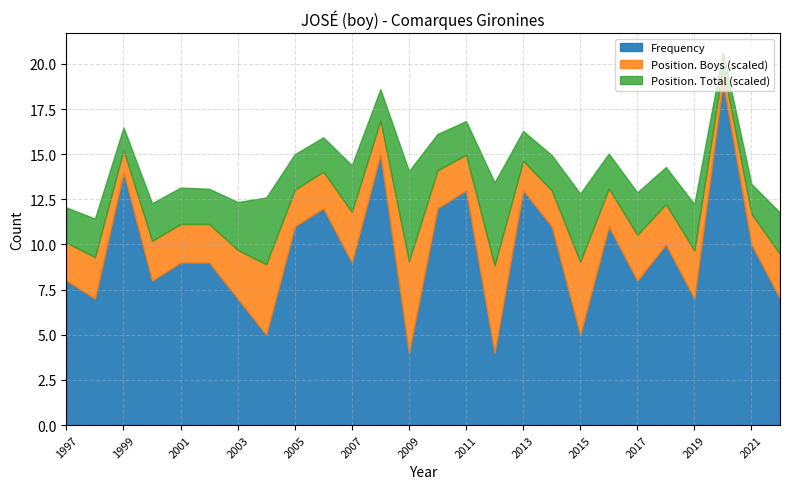

What is the difference between the Frequency values at 2004 and 2021?

5